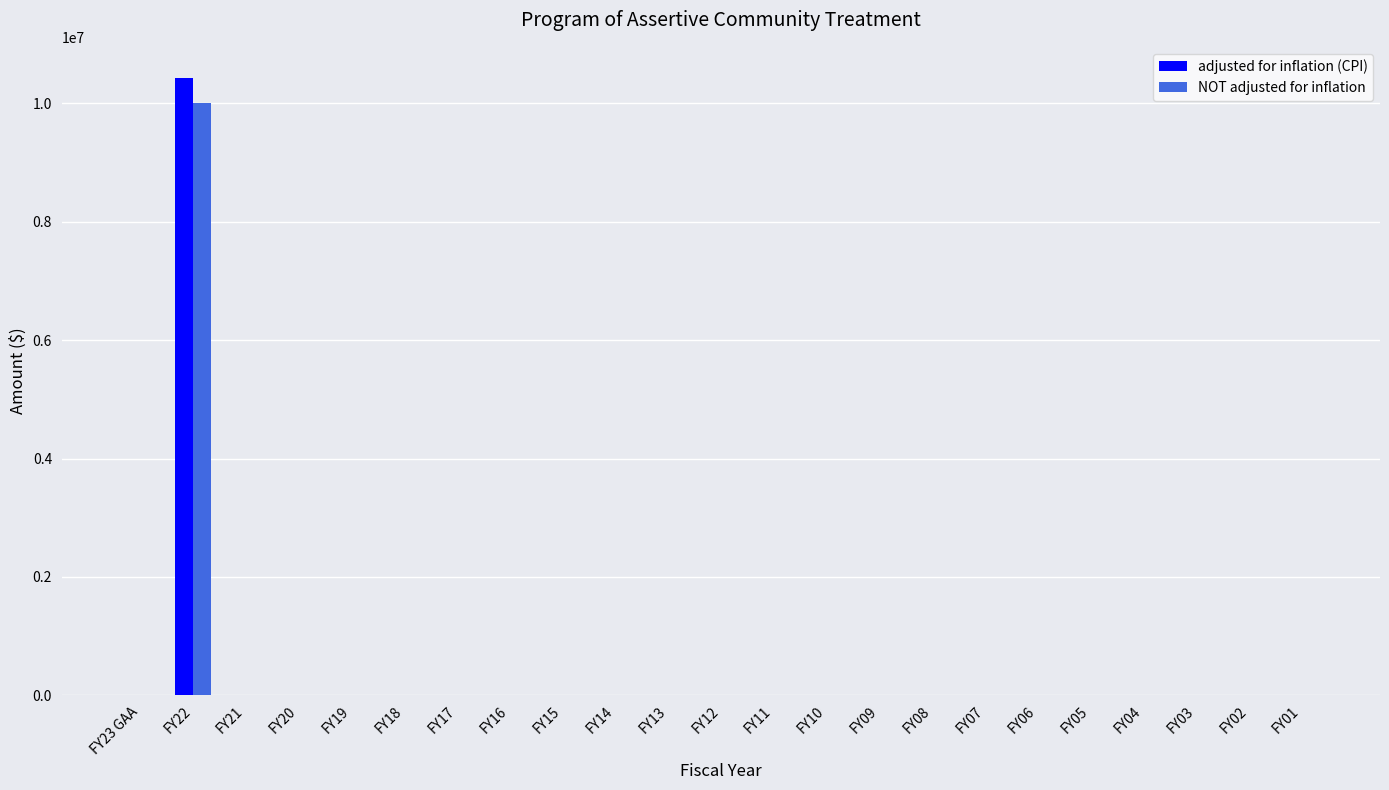

The value of adjusted for inflation (CPI) at FY01 is -3706836. True or false?

False